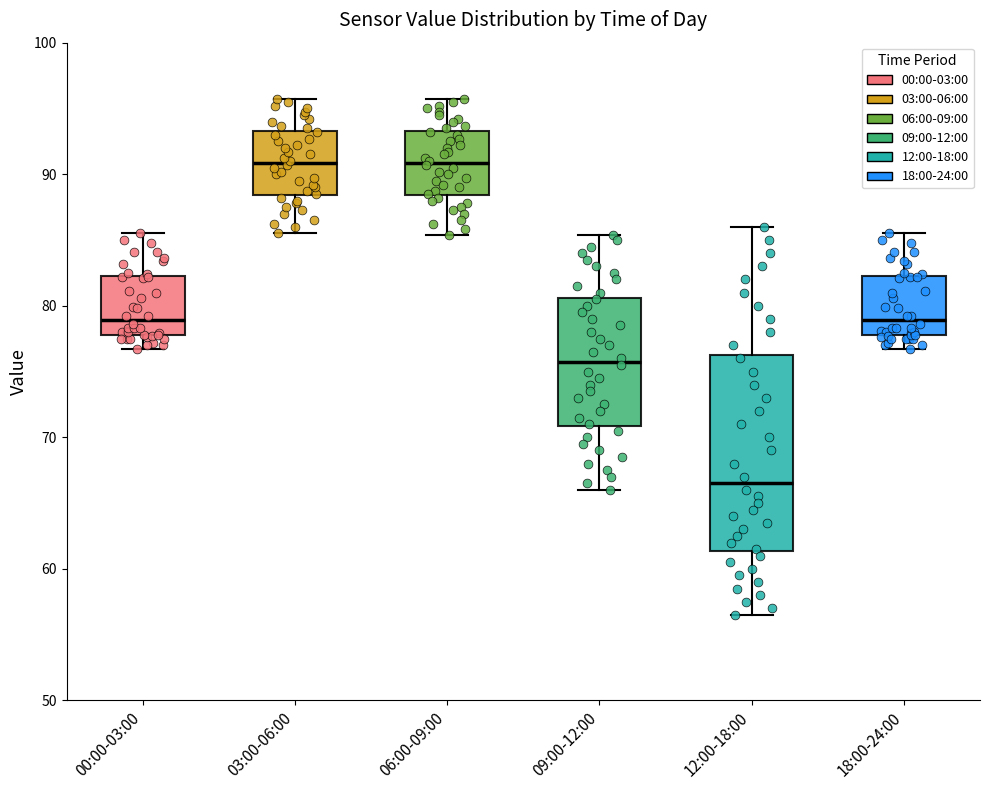

Which box is the tallest, from its lower edge to its upper edge?

12:00-18:00